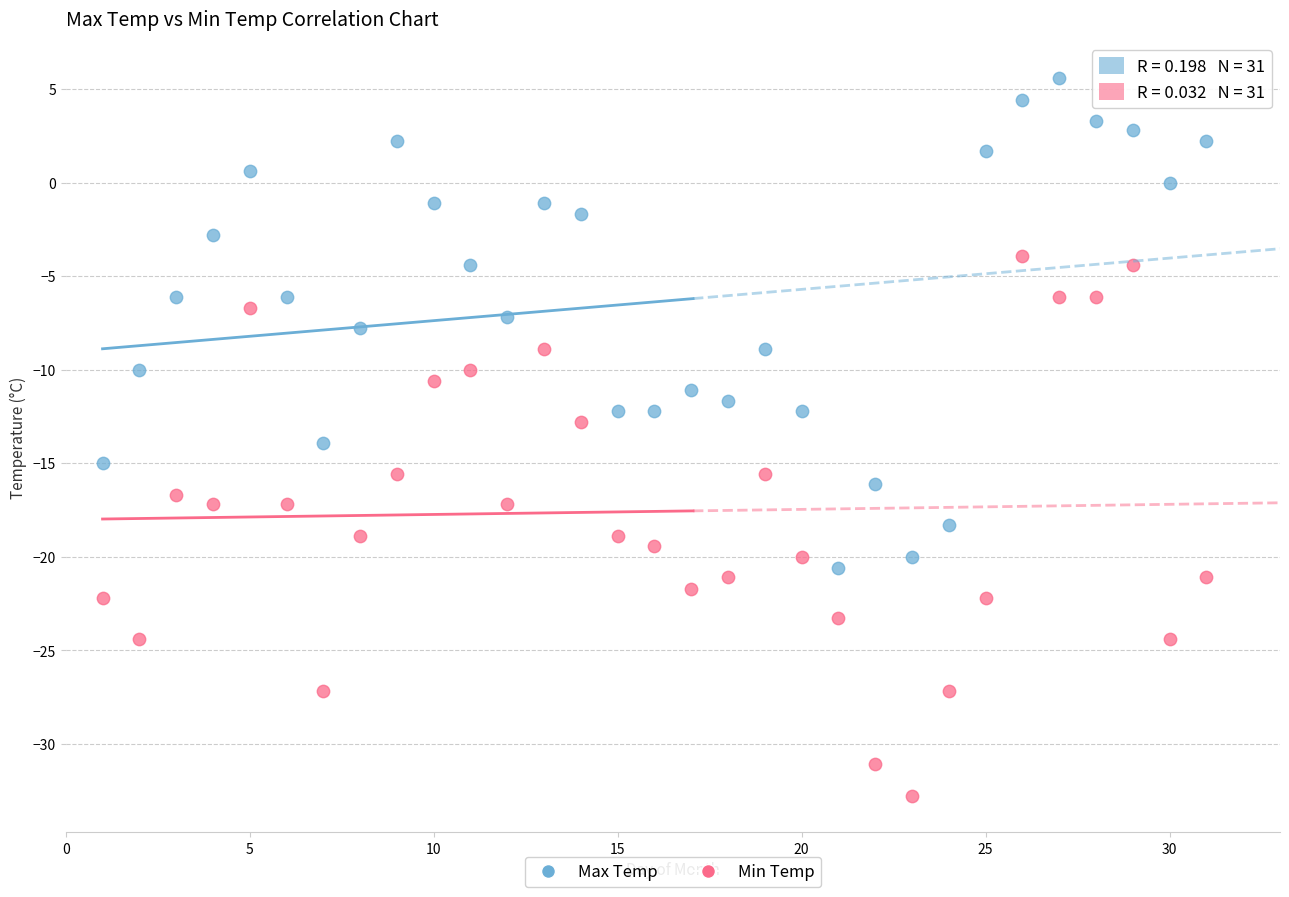

Which series reaches the minimum Y coordinate?

Min Temp